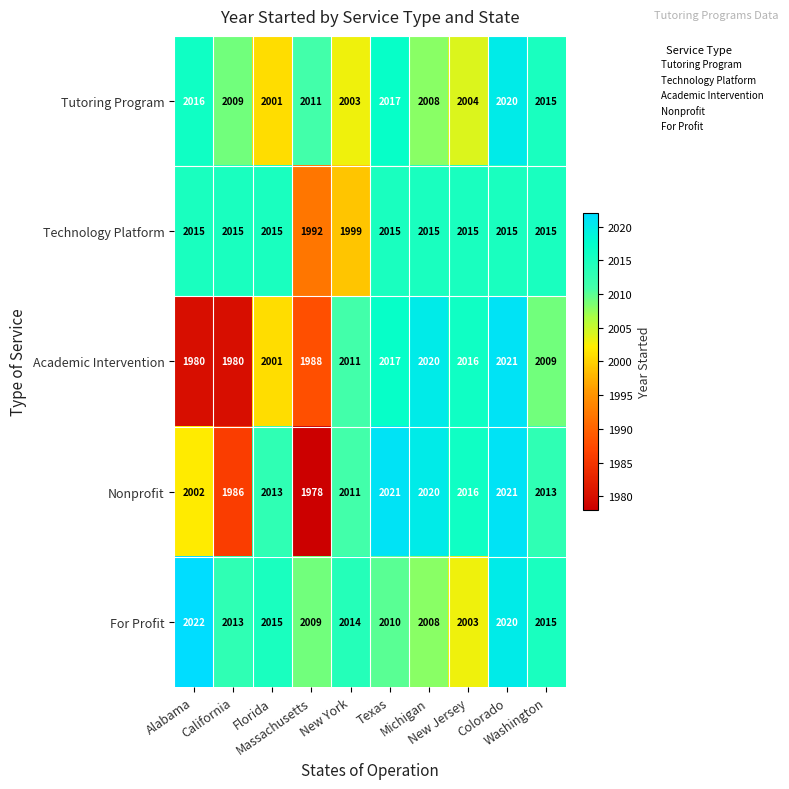

Between California and Washington, which series saw the biggest shift?

Academic Intervention